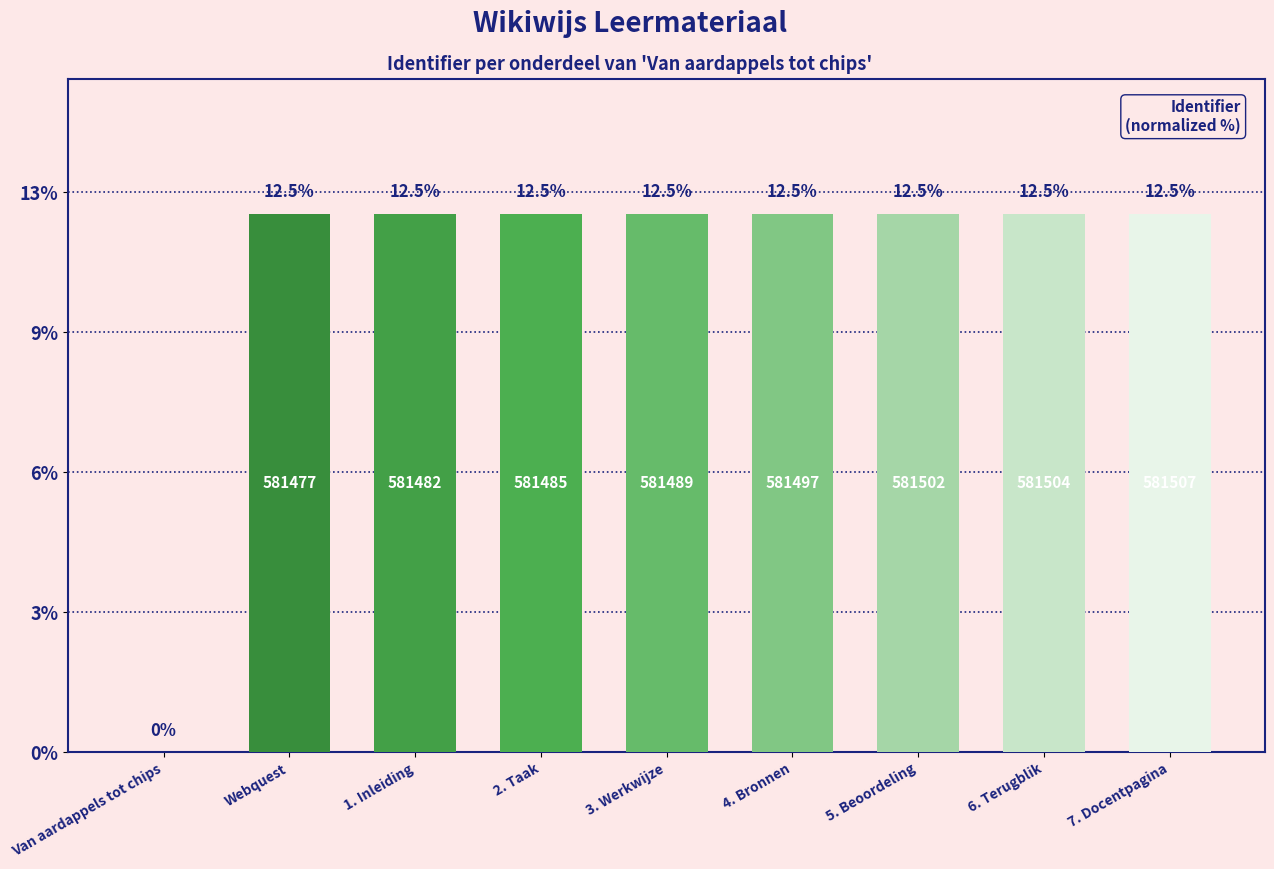

How many values are below 12?

1